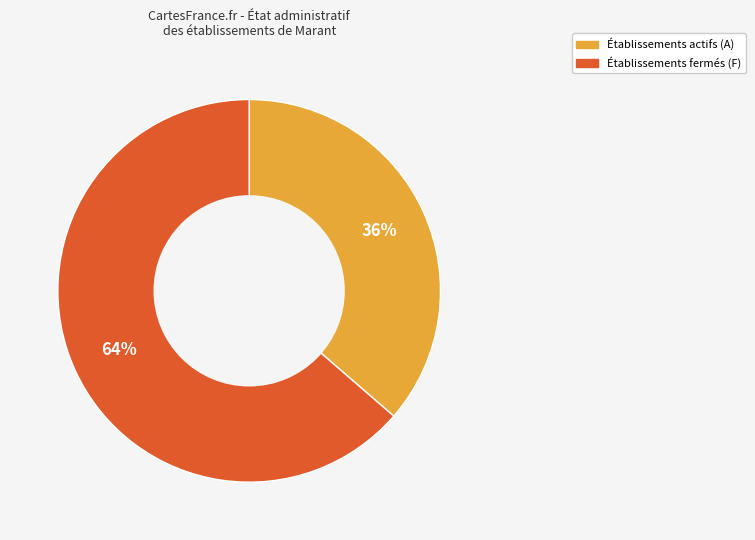

To the nearest percent, what is the average slice percentage?

50%